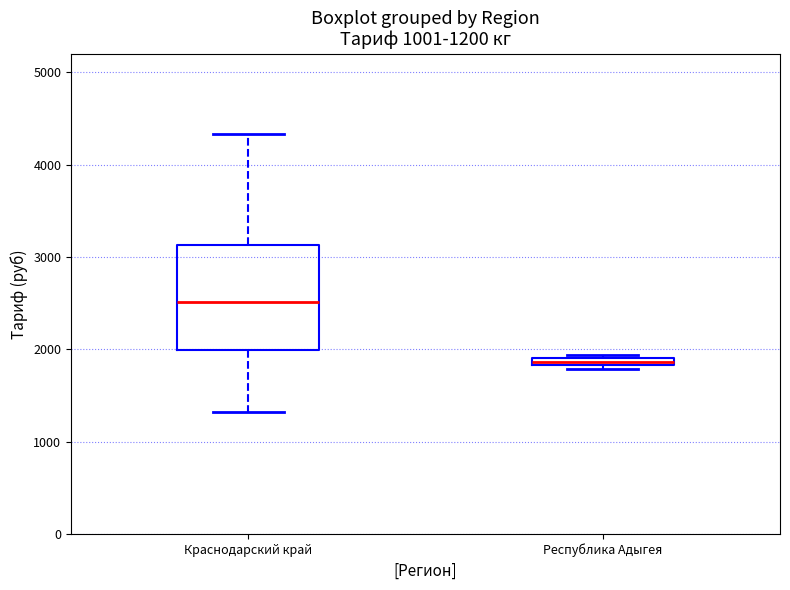

Which box is the tallest, from its lower edge to its upper edge?

Краснодарский край